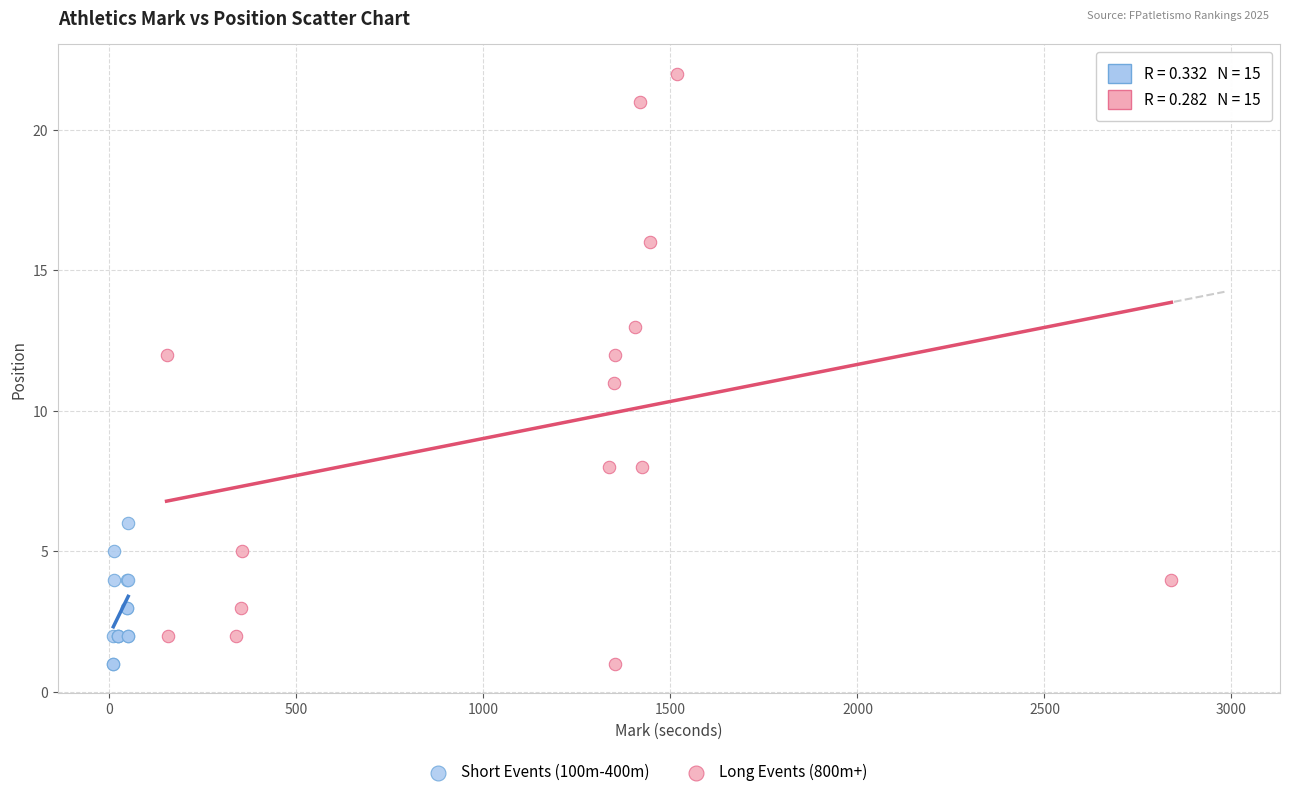

Which series has the widest spread of Y values?

Long Events (800m+)